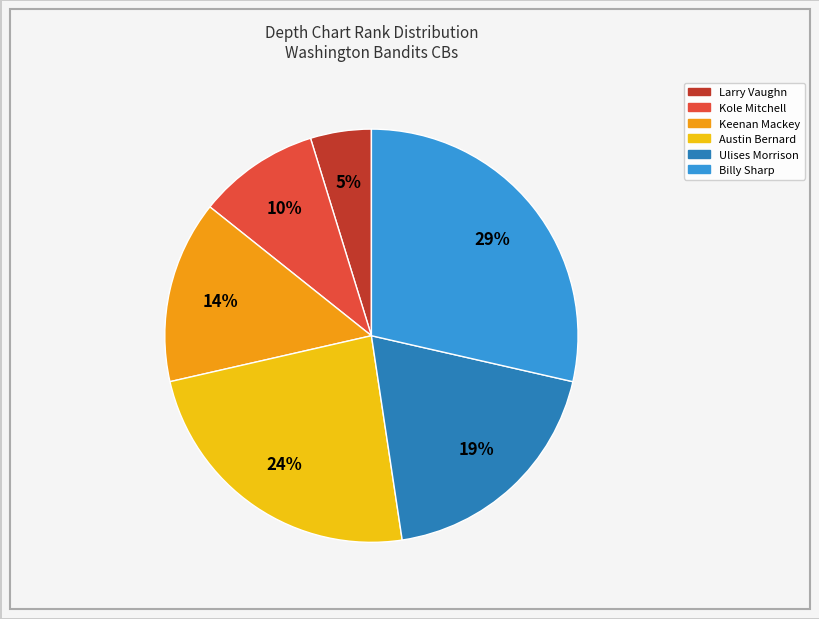

Which has a higher value, Kole Mitchell or Keenan Mackey?

Keenan Mackey